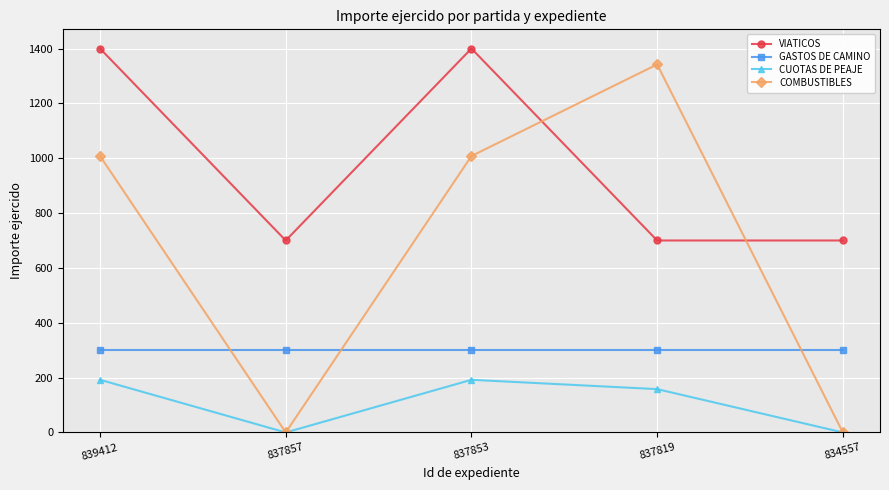

Reading right to left, list all the values displayed in this chart.

VIATICOS: 834557=700	837819=700	837853=1400	837857=700	839412=1400
GASTOS DE CAMINO: 834557=300	837819=300	837853=300	837857=300	839412=300
CUOTAS DE PEAJE: 834557=0	837819=158	837853=192	837857=0	839412=192
COMBUSTIBLES: 834557=0	837819=1342	837853=1008	837857=0	839412=1008